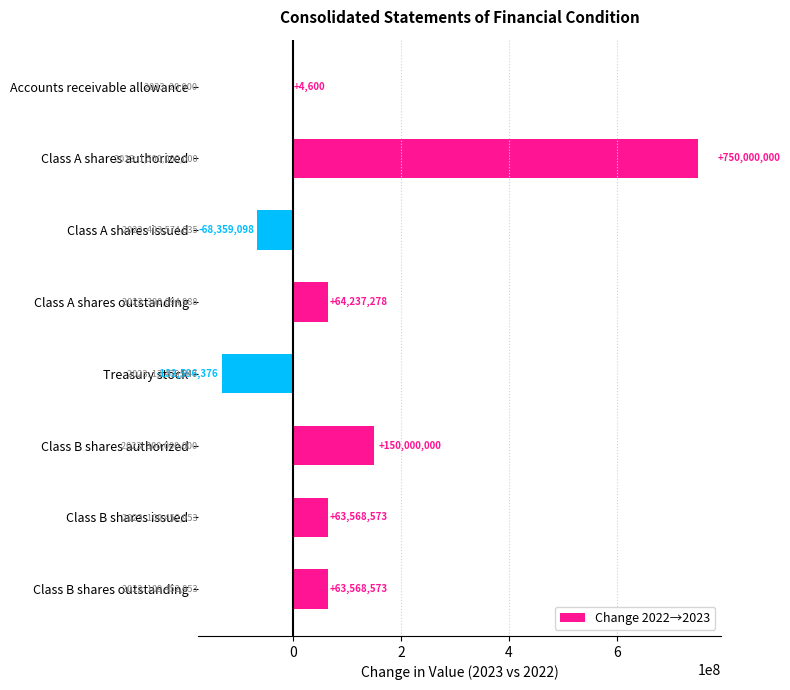

What is the sum of all values?

890423550